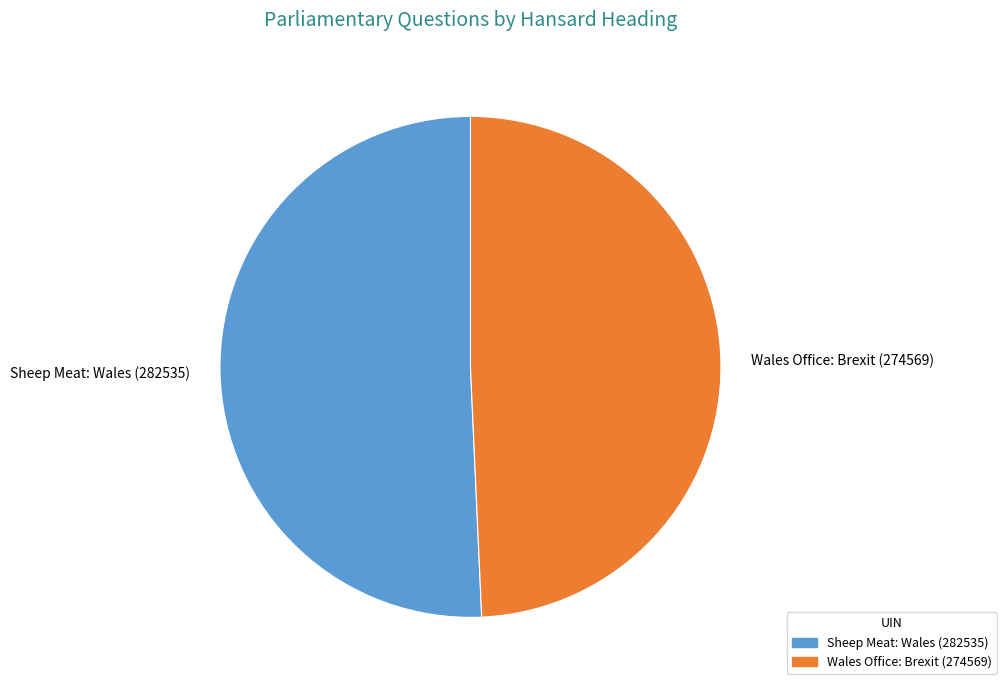

What is the largest slice in the pie chart?

Sheep Meat: Wales (282535)